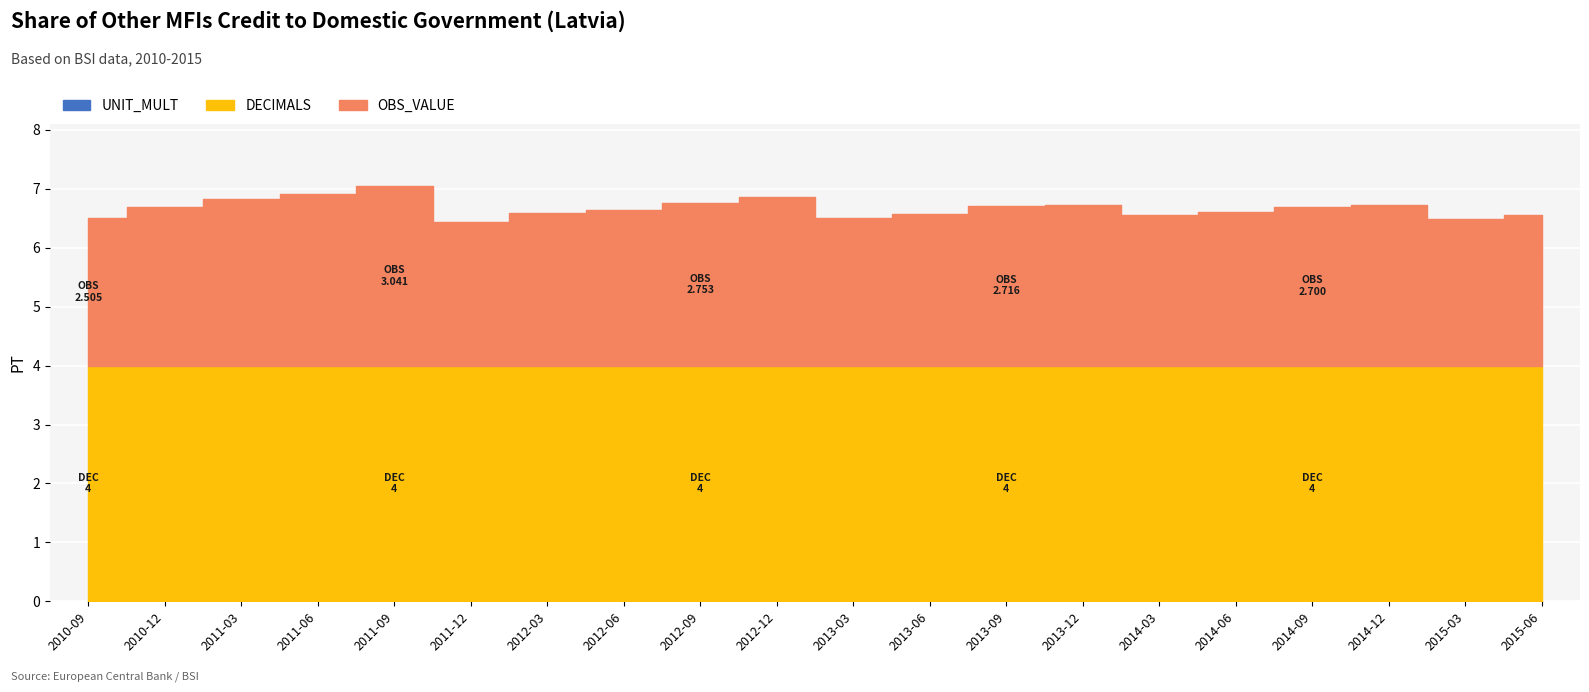

What value does the DECIMALS series have at 2012-09?

4.0